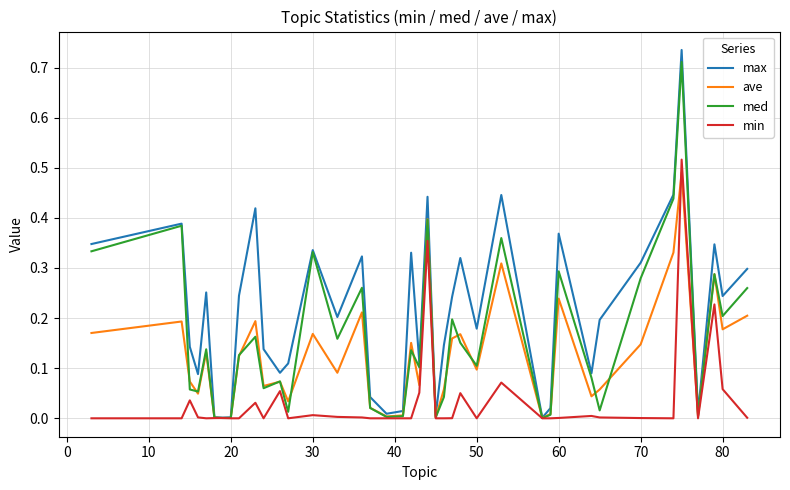

In med, how many points are higher than both neighbors (excluding endpoints)?

13